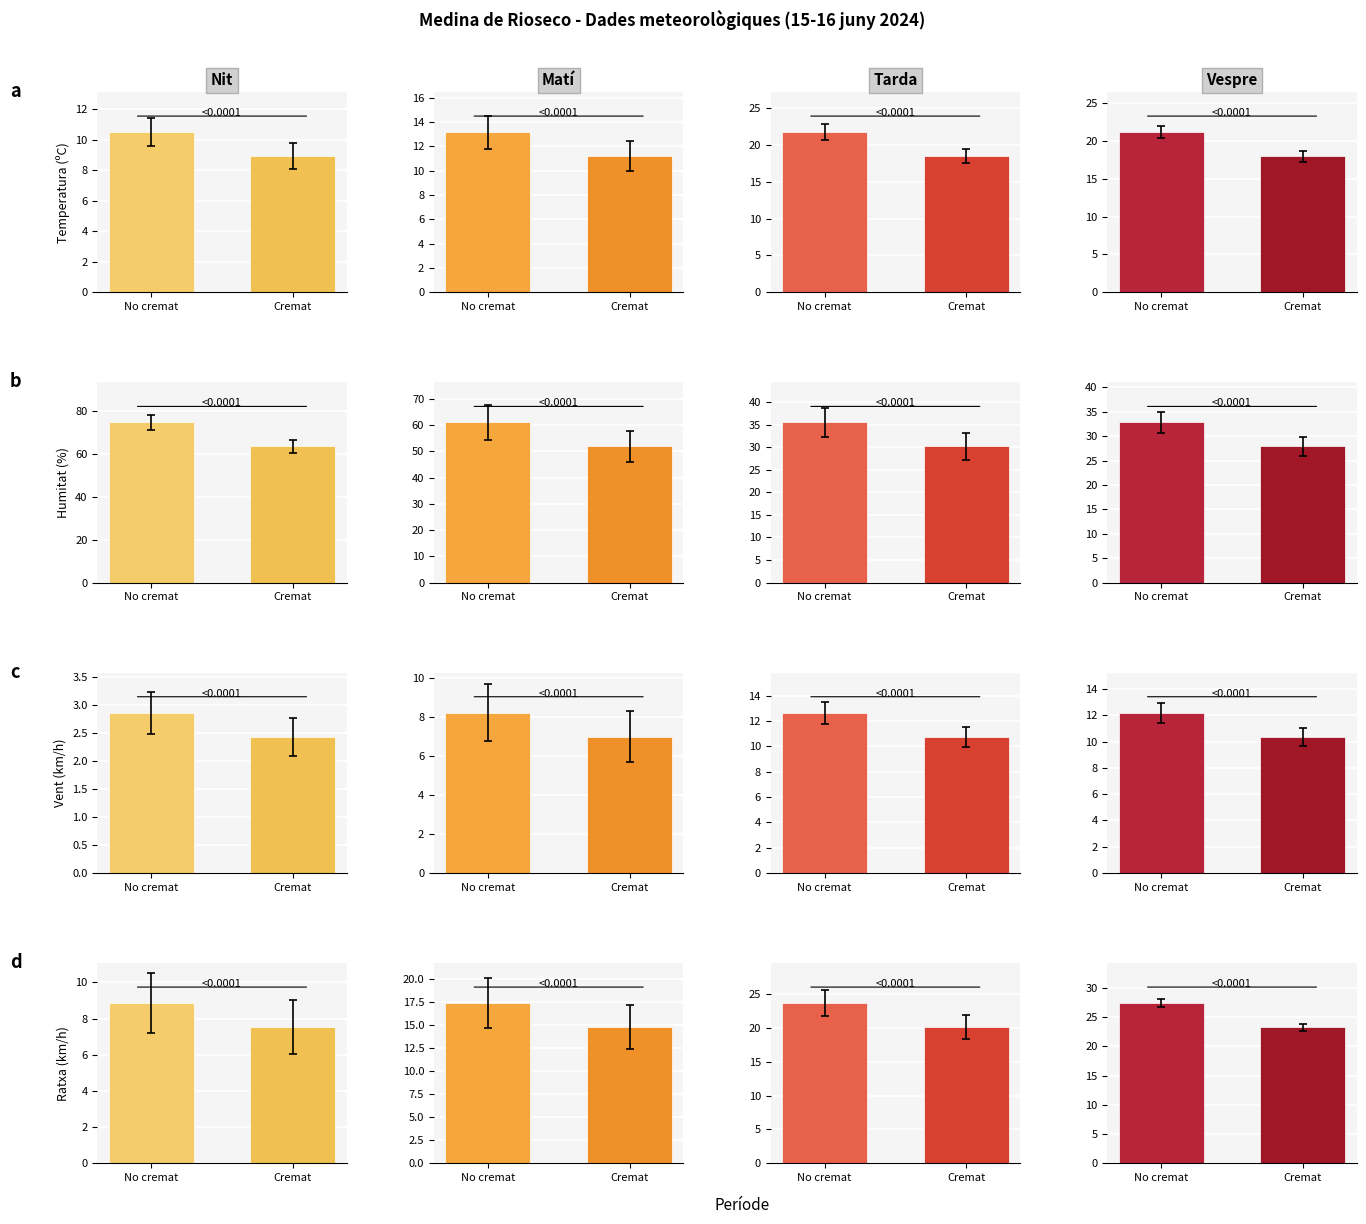

What value does the Humitat (%) series have at 14:00?

36.0